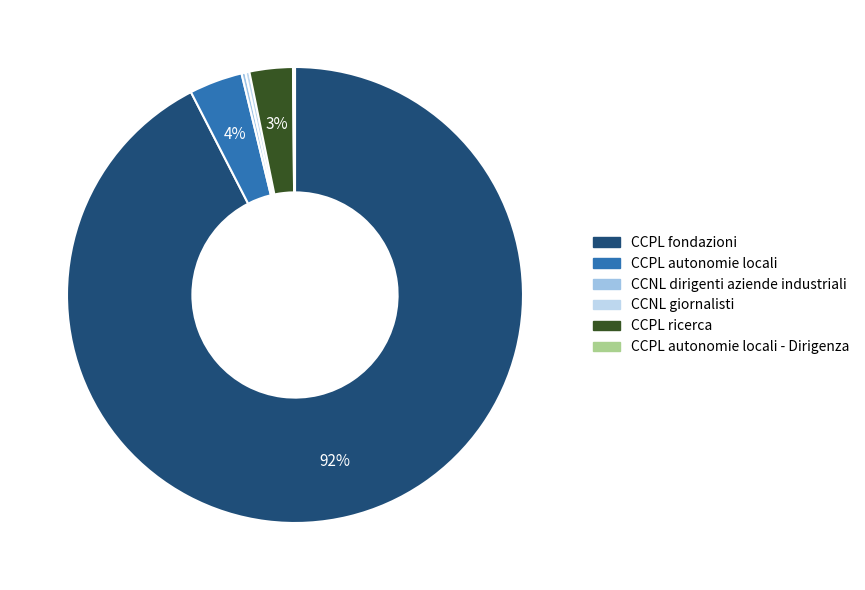

What is the largest slice in the pie chart?

CCPL fondazioni